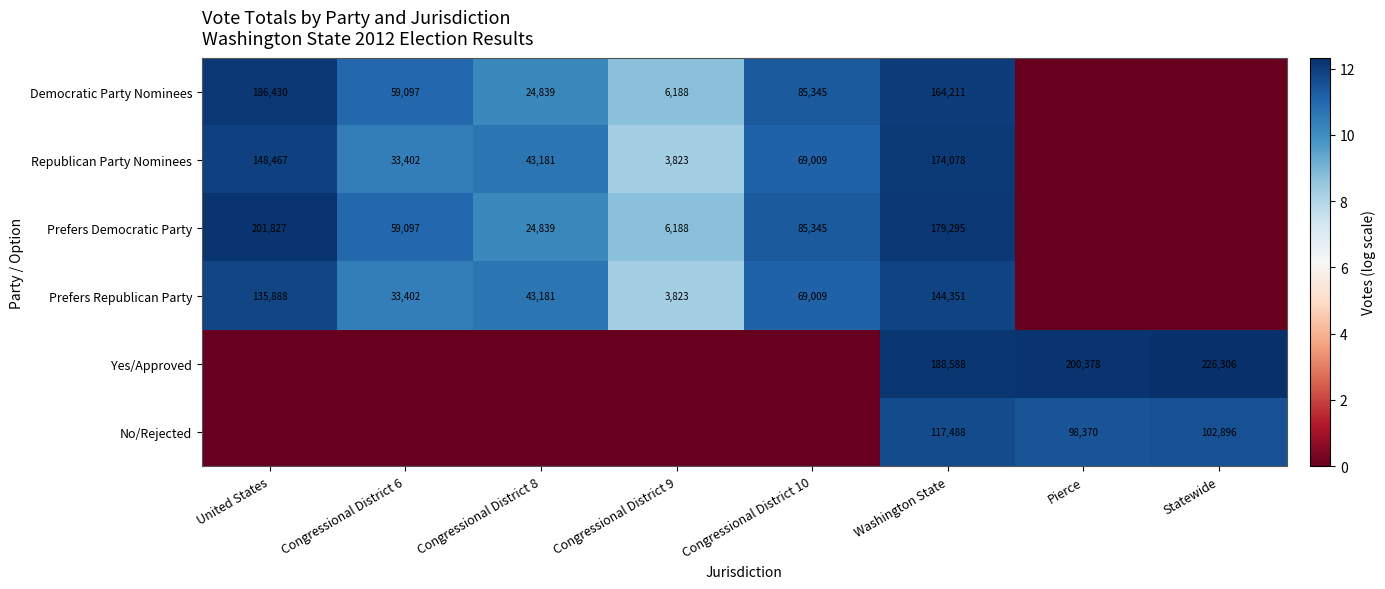

True or false: Prefers Democratic Party has a value of 59097 at Congressional District 6.

True